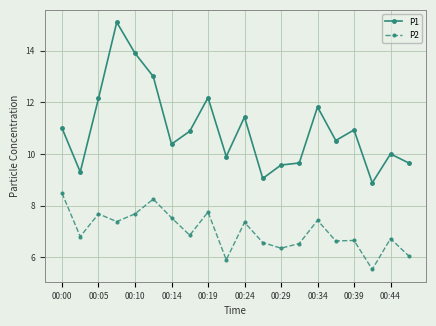

What is the value of the P1 point at the 14th from the left?

9.7